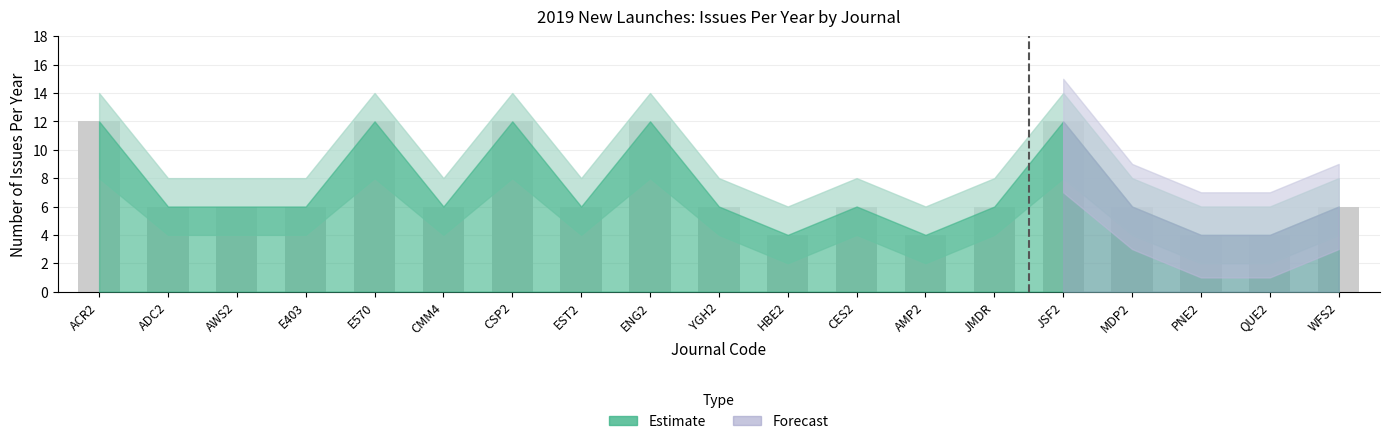

True or false: the data shows 4 at CSP2.

False